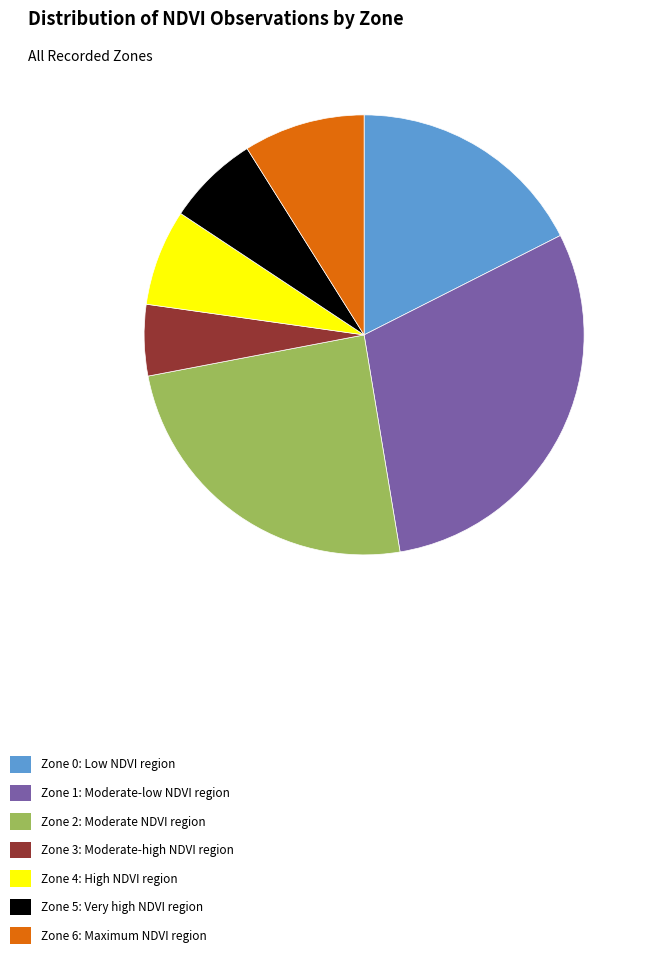

What is the ratio of the value at Zone 1: Moderate-low NDVI region to the value at Zone 0: Low NDVI region?

1.7